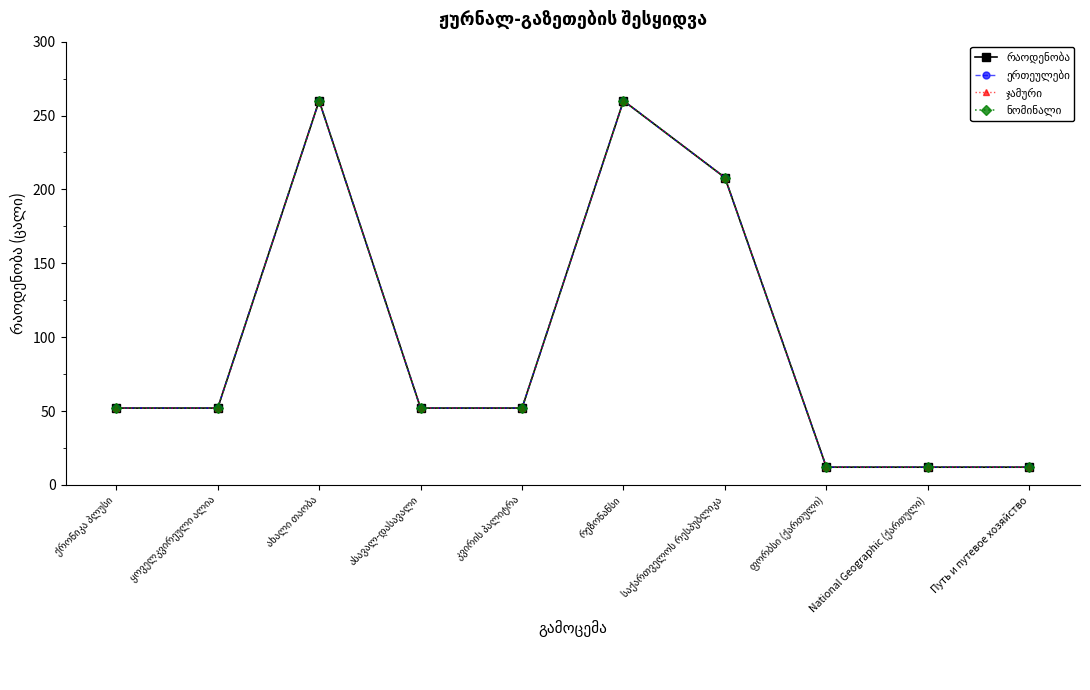

Reading left to right, transcribe all the data shown in this chart.

რაოდენობა: ქრონიკა პლუსი=52	ყოველკვირეული ალია=52	ახალი თაობა=260	ასავალ-დასავალი=52	კვირის პალიტრა=52	რეზონანსი=260	საქართველოს რესპუბლიკა=208	ფორბსი (ქართული)=12	National Geographic (ქართული)=12	Путь и путевое хозяйство=12
ერთეულები: ქრონიკა პლუსი=52	ყოველკვირეული ალია=52	ახალი თაობა=260	ასავალ-დასავალი=52	კვირის პალიტრა=52	რეზონანსი=260	საქართველოს რესპუბლიკა=208	ფორბსი (ქართული)=12	National Geographic (ქართული)=12	Путь и путевое хозяйство=12
ჯამური: ქრონიკა პლუსი=52	ყოველკვირეული ალია=52	ახალი თაობა=260	ასავალ-დასავალი=52	კვირის პალიტრა=52	რეზონანსი=260	საქართველოს რესპუბლიკა=208	ფორბსი (ქართული)=12	National Geographic (ქართული)=12	Путь и путевое хозяйство=12
ნომინალი: ქრონიკა პლუსი=52	ყოველკვირეული ალია=52	ახალი თაობა=260	ასავალ-დასავალი=52	კვირის პალიტრა=52	რეზონანსი=260	საქართველოს რესპუბლიკა=208	ფორბსი (ქართული)=12	National Geographic (ქართული)=12	Путь и путевое хозяйство=12